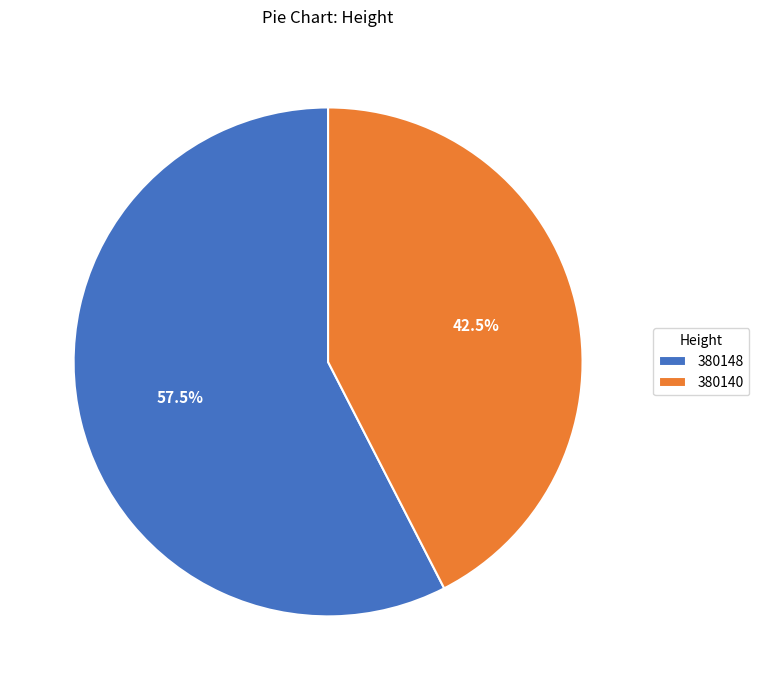

To the nearest percent, what is the difference between the 380140 and 380148 slice percentages?

15%